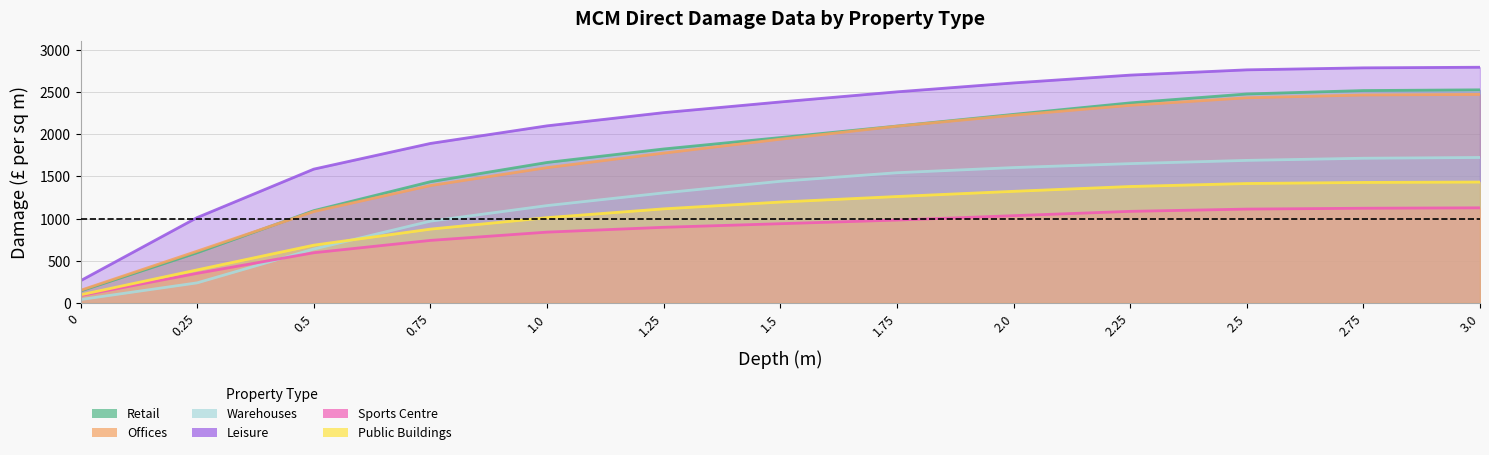

Which series has the largest range (max minus min)?

Leisure